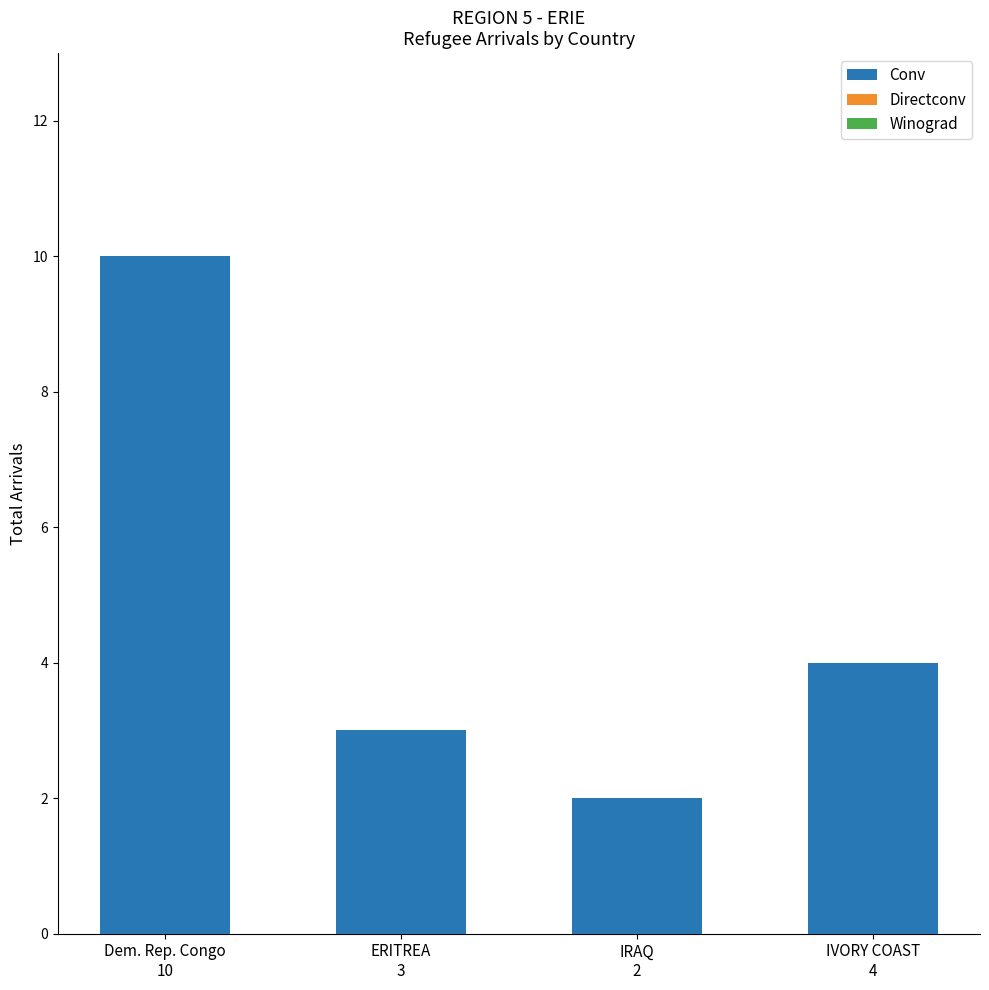

What position from the left is Dem. Rep. Congo
10?

1